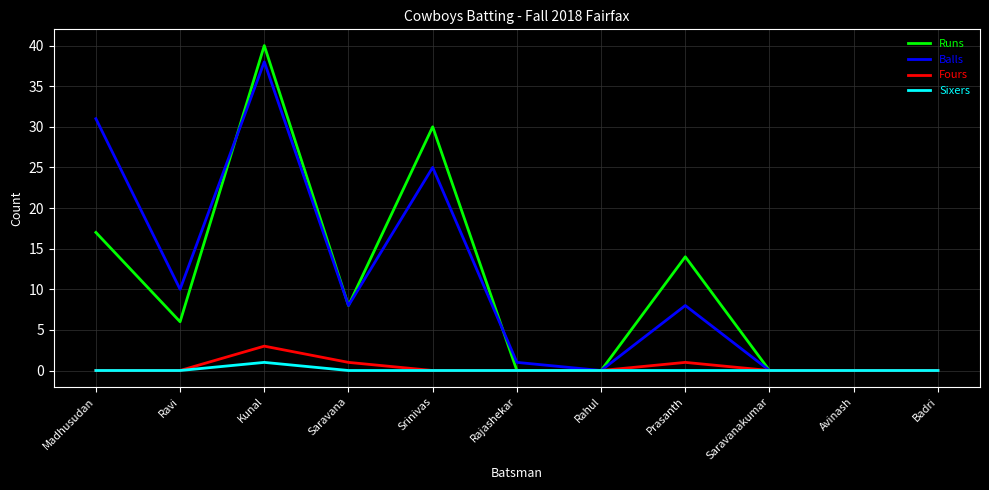

At which category is the sum across all series the highest?

Kunal